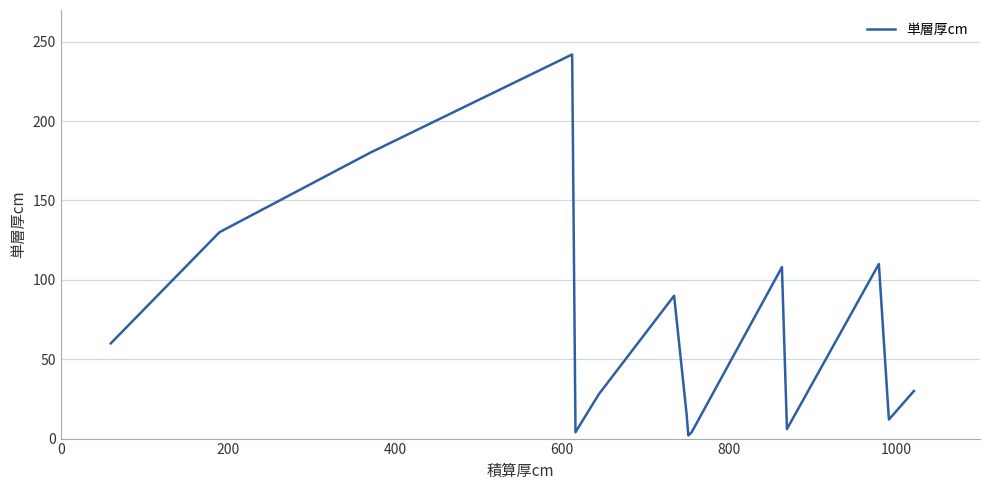

What is the greatest value displayed?

242